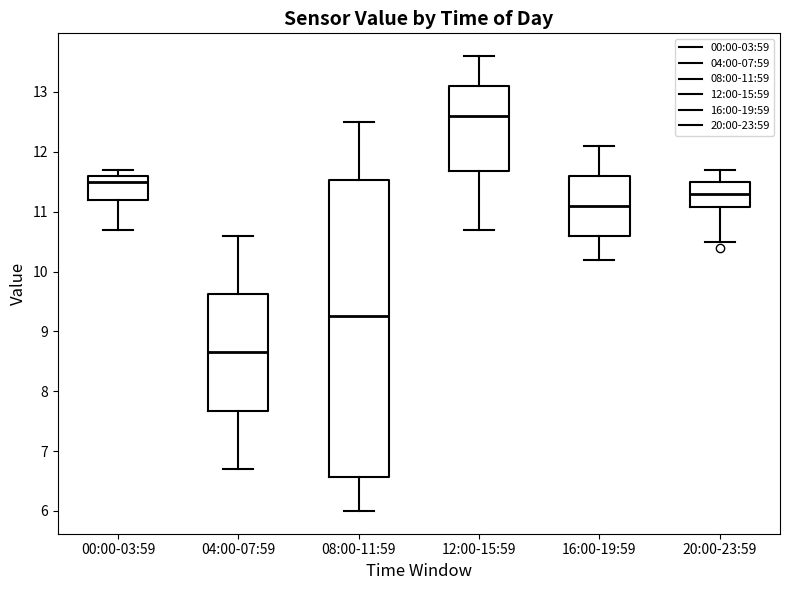

Reading left to right, read every box against the y-axis: the position of its median line, the range the box covers, and the ends of its whiskers. The values are not printed on the chart, so give them approximately, as read against the axis.

00:00-03:59: median 11.5, box 11.2 to 11.6, whiskers 10.7 to 11.7
04:00-07:59: median 8.7, box 7.7 to 9.6, whiskers 6.7 to 10.6
08:00-11:59: median 9.3, box 6.6 to 11.5, whiskers 6.0 to 12.5
12:00-15:59: median 12.6, box 11.7 to 13.1, whiskers 10.7 to 13.6
16:00-19:59: median 11.1, box 10.6 to 11.6, whiskers 10.2 to 12.1
20:00-23:59: median 11.3, box 11.1 to 11.5, whiskers 10.5 to 11.7